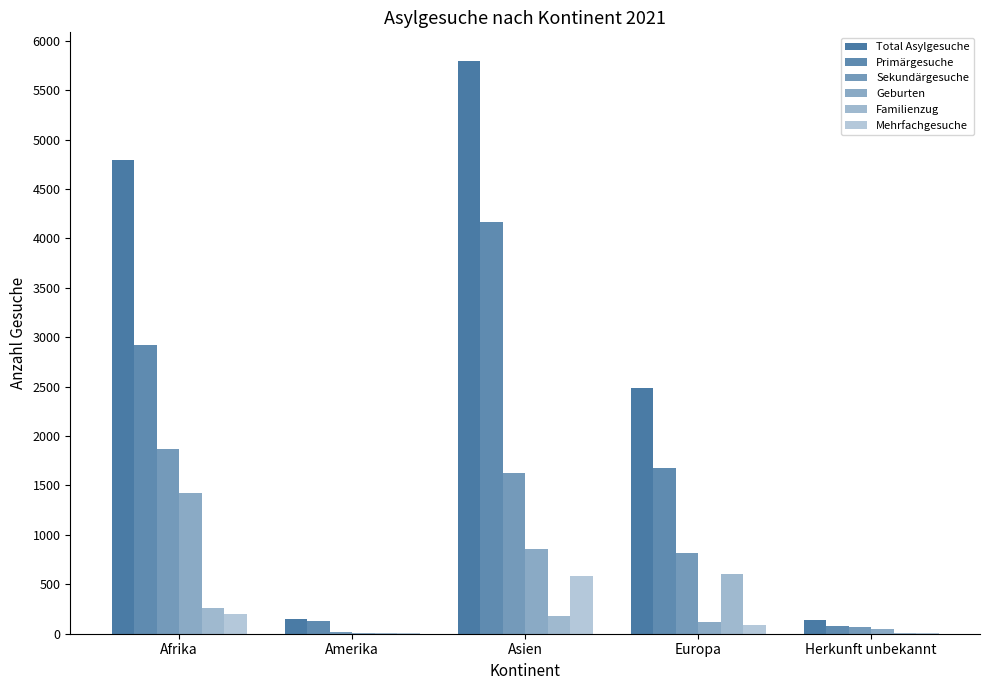

At which label does Familienzug reach its minimum?

Amerika